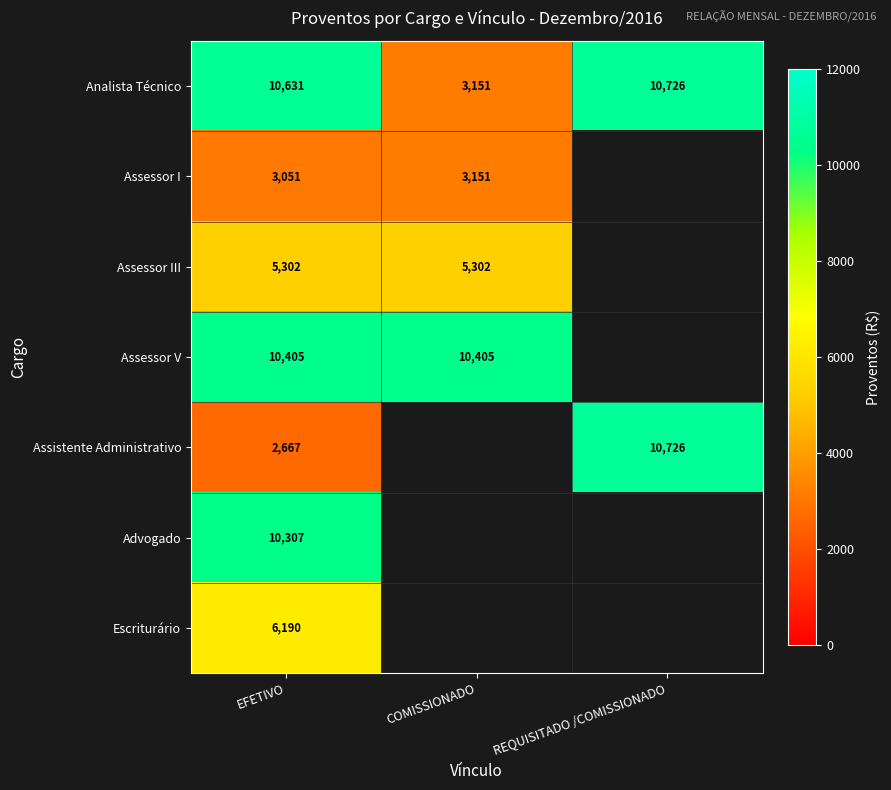

List the labels in order of Analista Técnico value, largest first.

REQUISITADO /COMISSIONADO, EFETIVO, COMISSIONADO